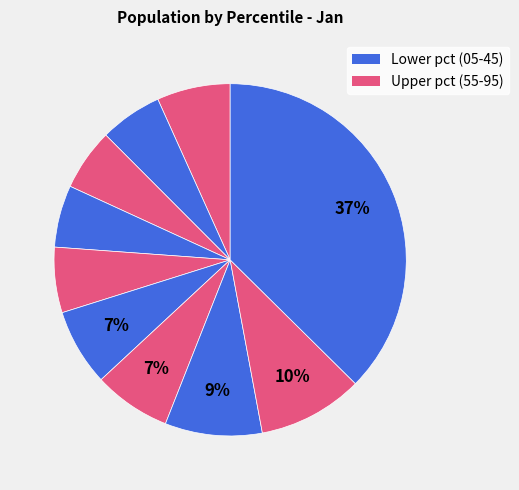

Is there a majority slice in this chart?

No